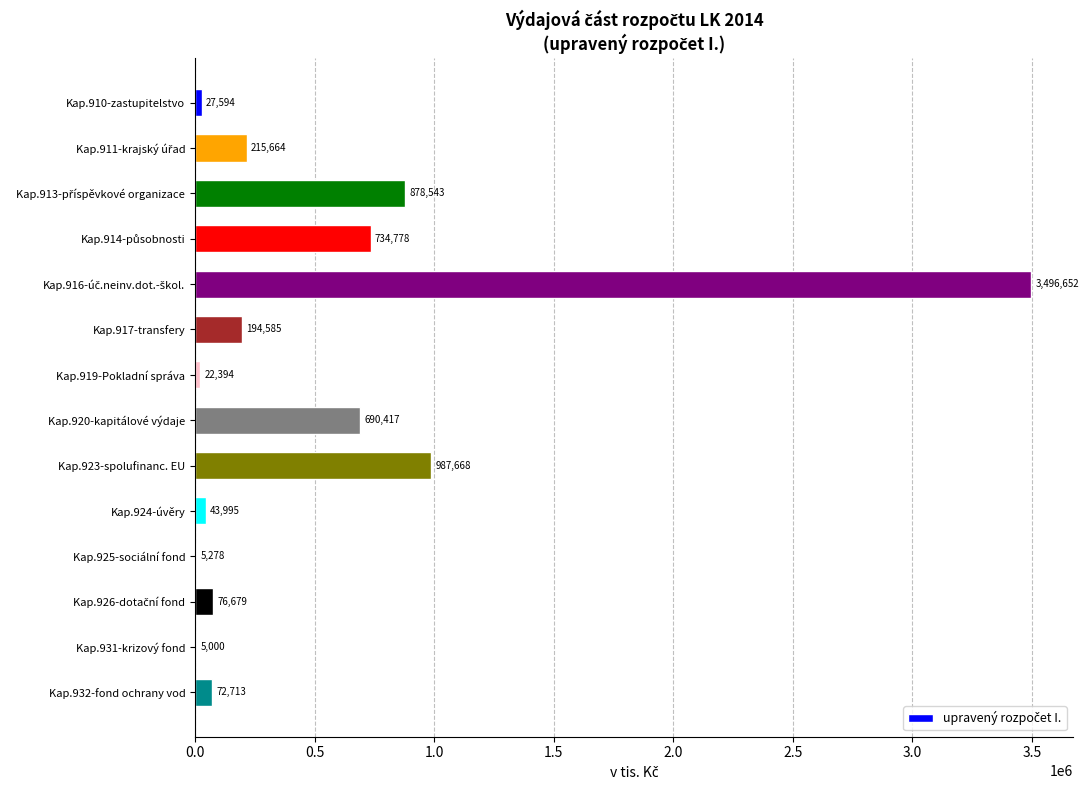

Between Kap.917-transfery and Kap.932-fond ochrany vod, which is larger?

Kap.917-transfery